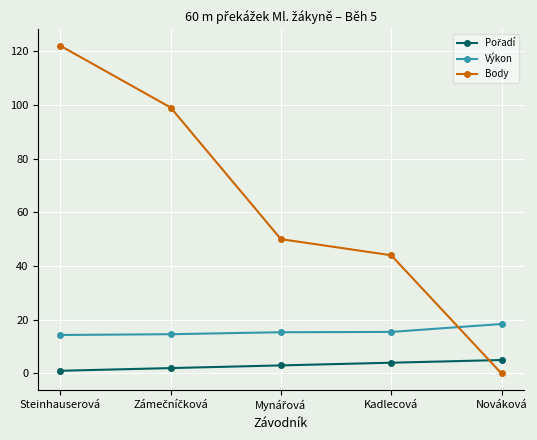

What is the spread (max minus min) of values at Kadlecová?

40.0